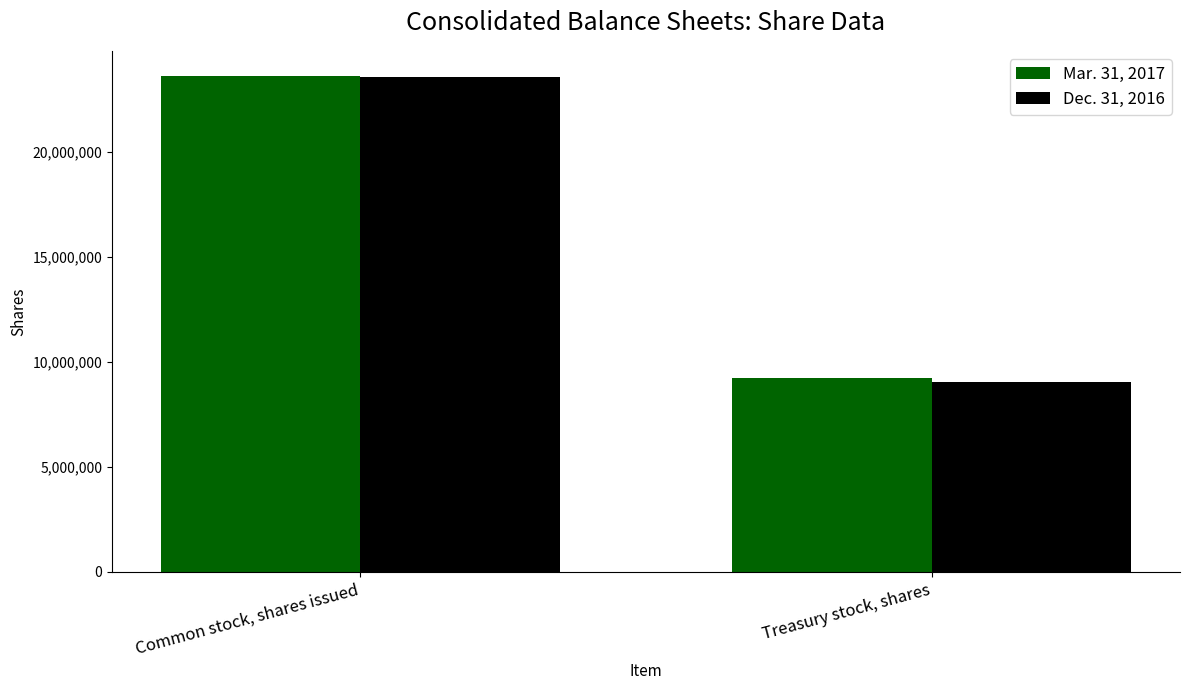

Which category has the lowest value in the Mar. 31, 2017 series?

Treasury stock, shares